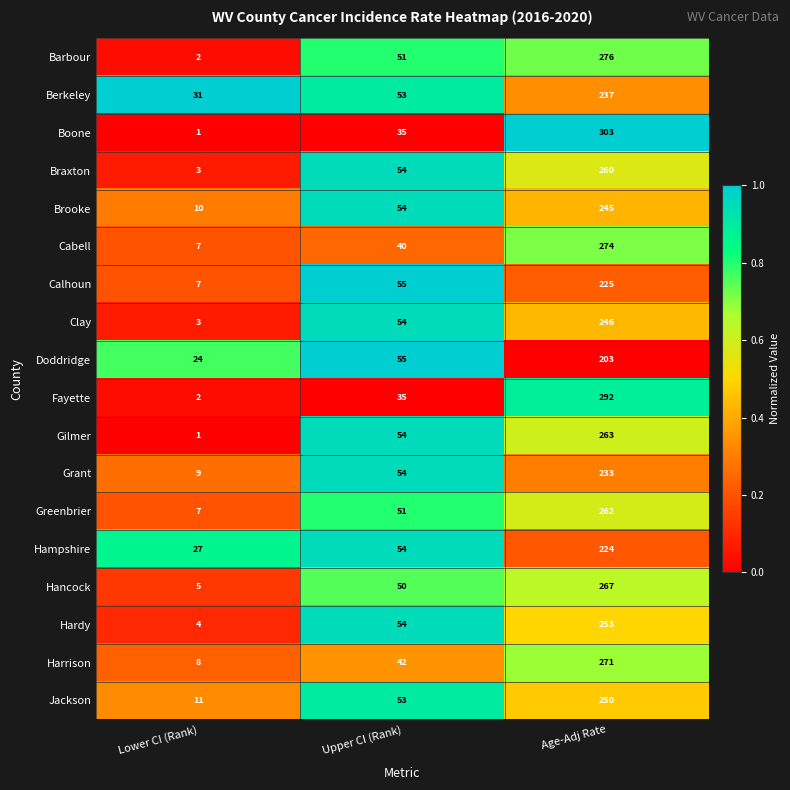

What is the greatest value displayed?

303